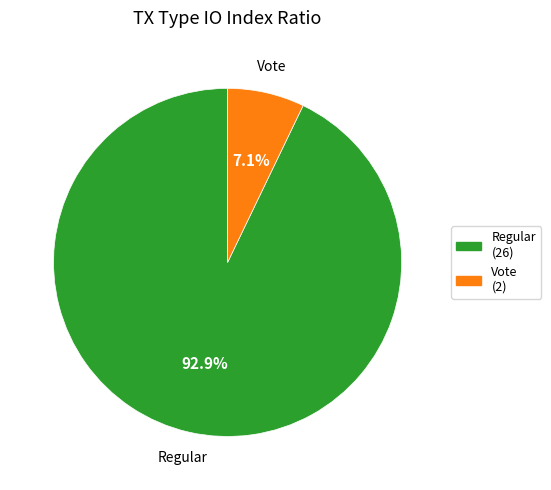

Between Regular and Vote, which is larger?

Regular